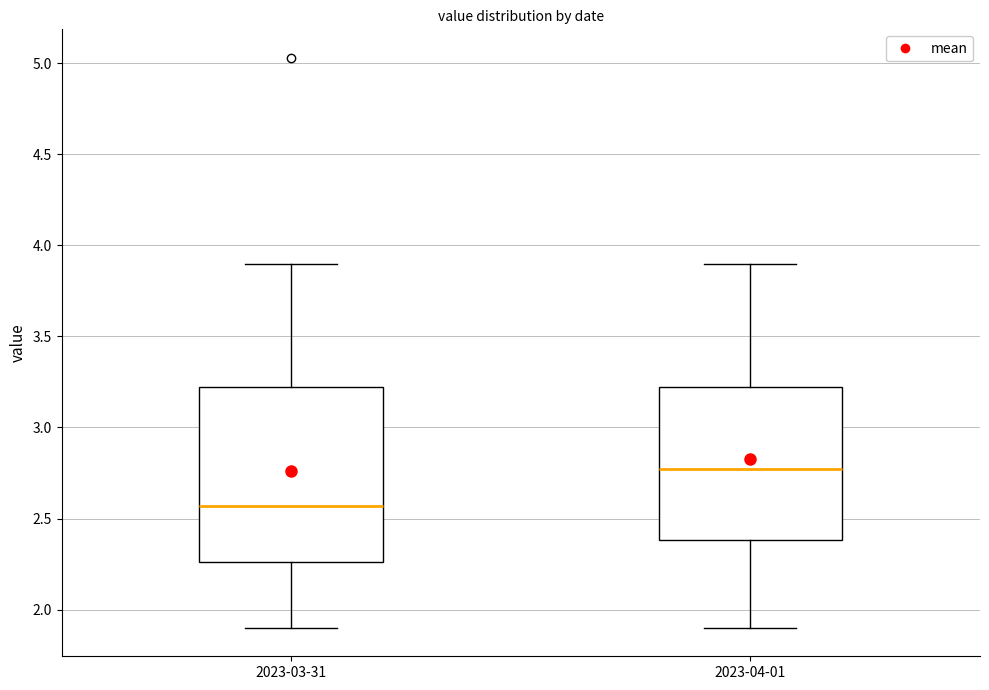

Where is the upper edge of the box for 2023-04-01 on the y-axis? The values are not printed on the chart, so give them approximately, as read against the axis.

3.25